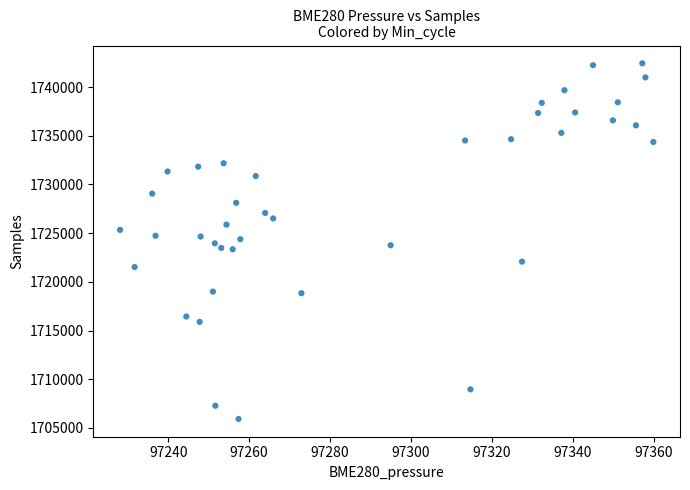

What is the range of Y values (max minus min)?

36508